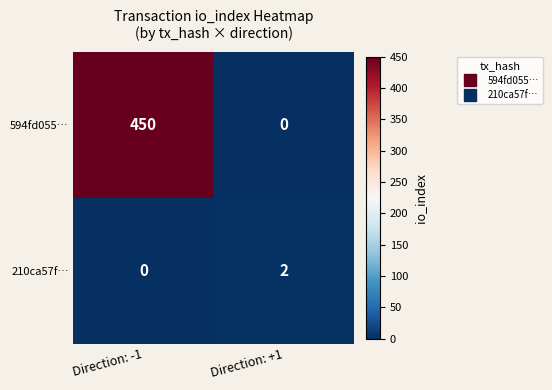

Which series has the widest spread of values?

594fd055…